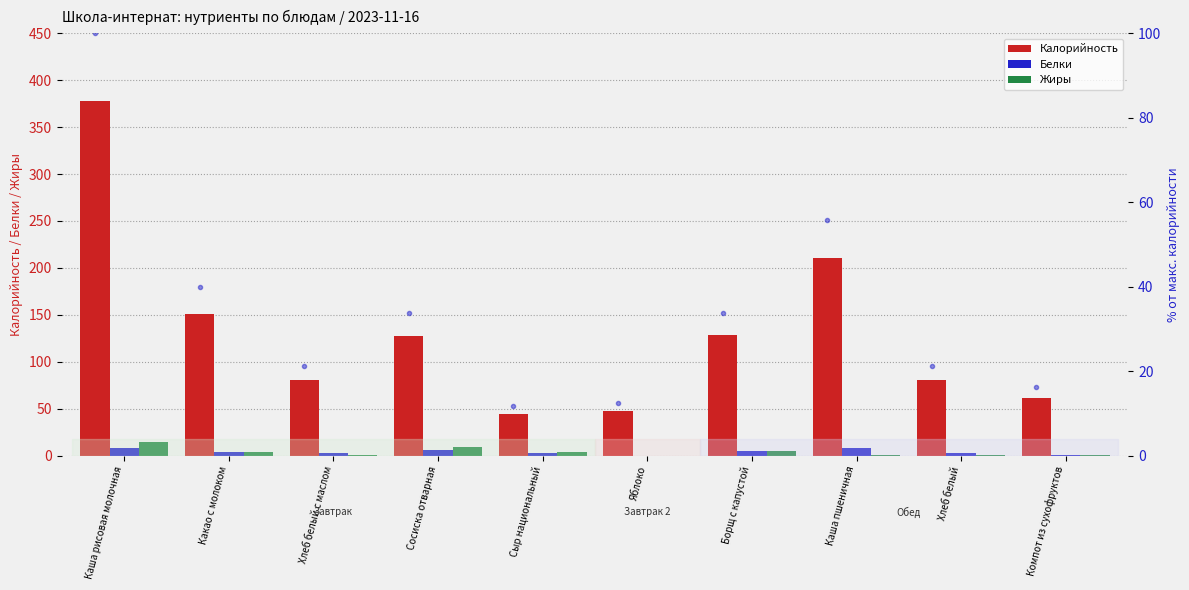

Which category has the highest value in the Белки series?

Каша рисовая молочная